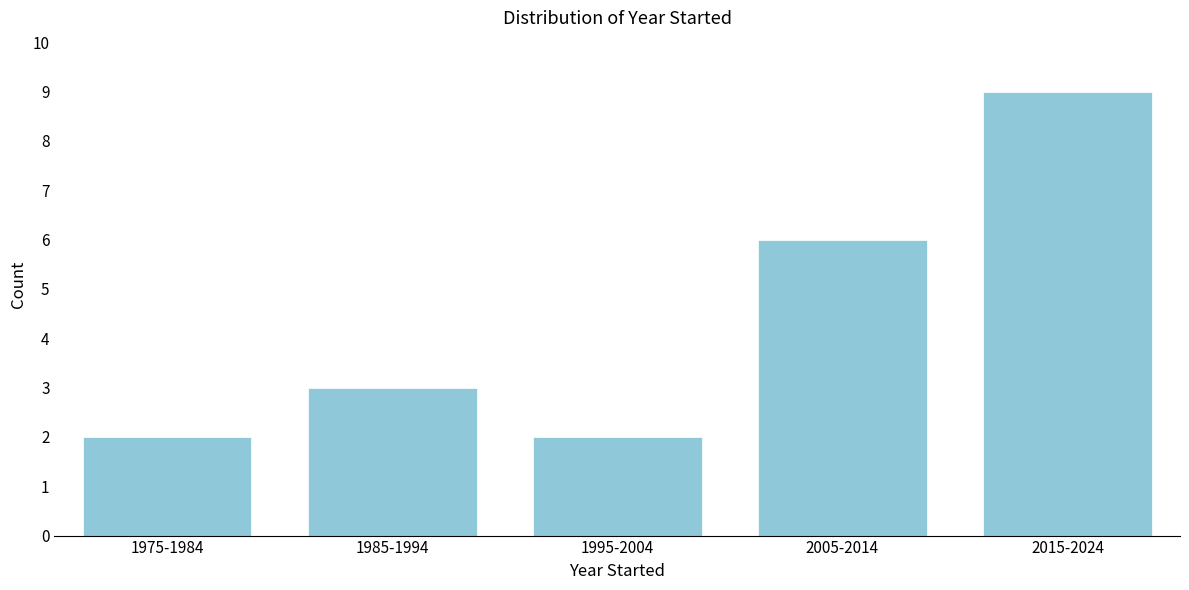

Reading left to right, extract all data points from this chart.

1975-1984=2	1985-1994=3	1995-2004=2	2005-2014=6	2015-2024=9